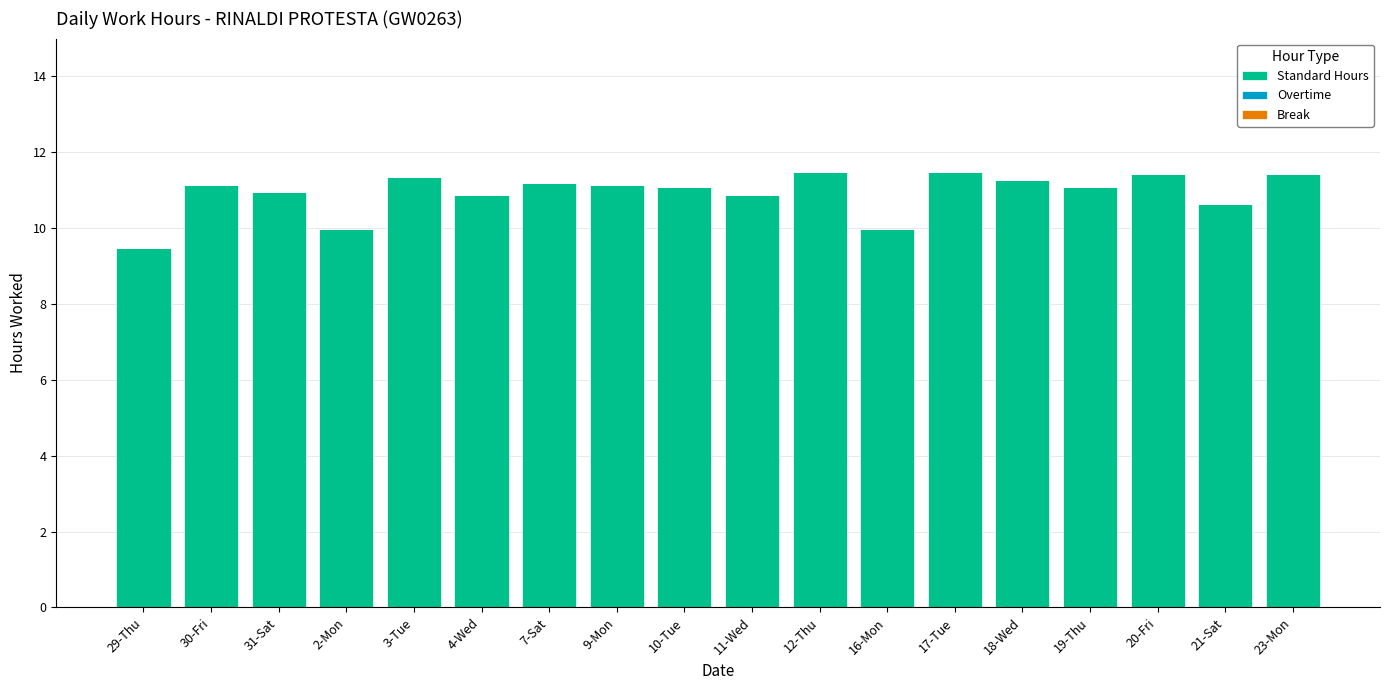

What is the difference between the values at 23-Mon and 4-Wed?

0.6